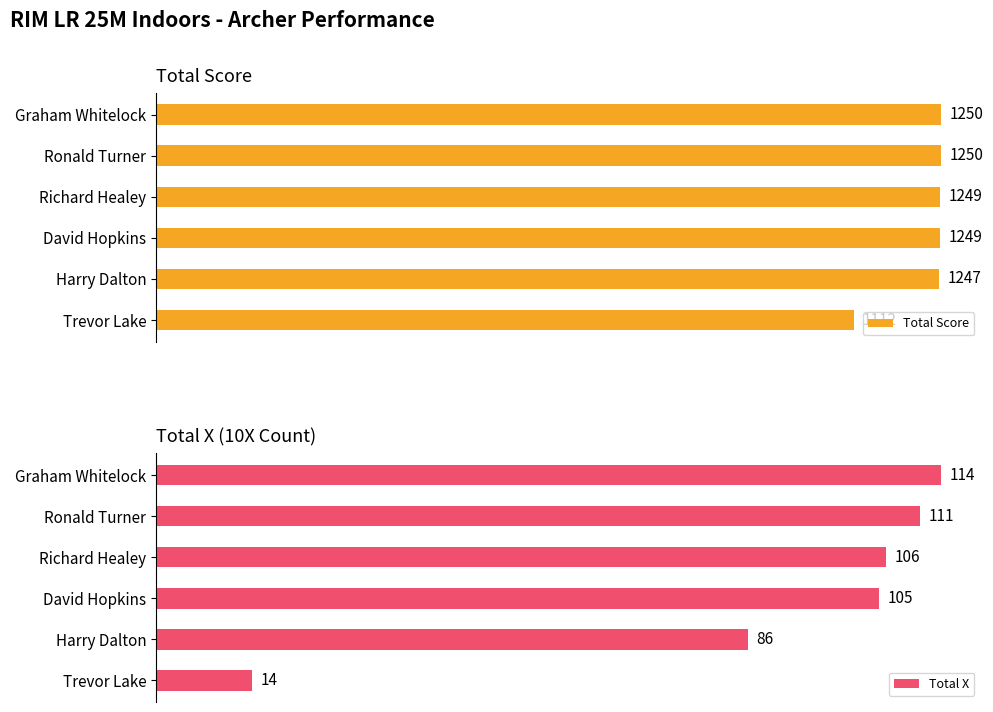

At which label is Total Score closest to 1181?

Harry Dalton